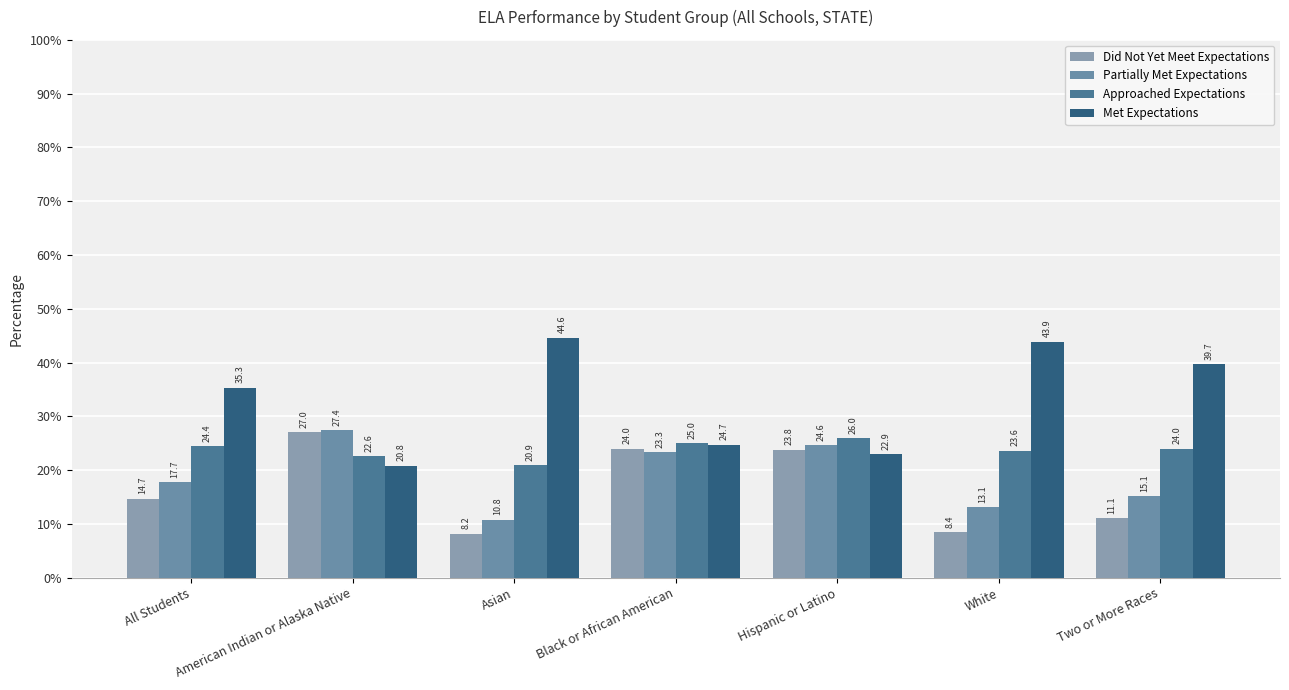

Does the chart contain any negative values?

No